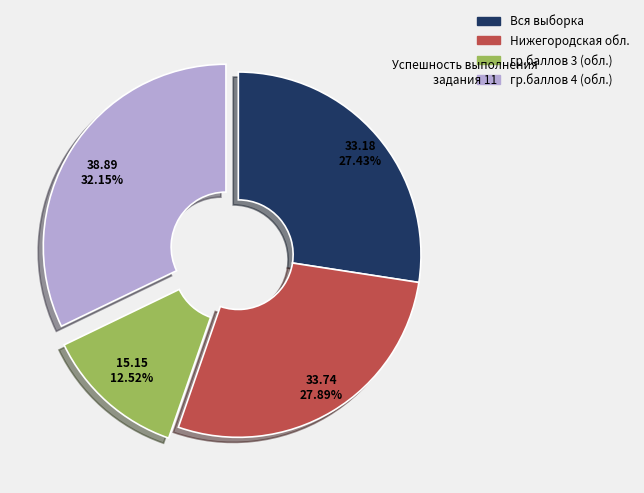

Count the number of slices in the pie.

4